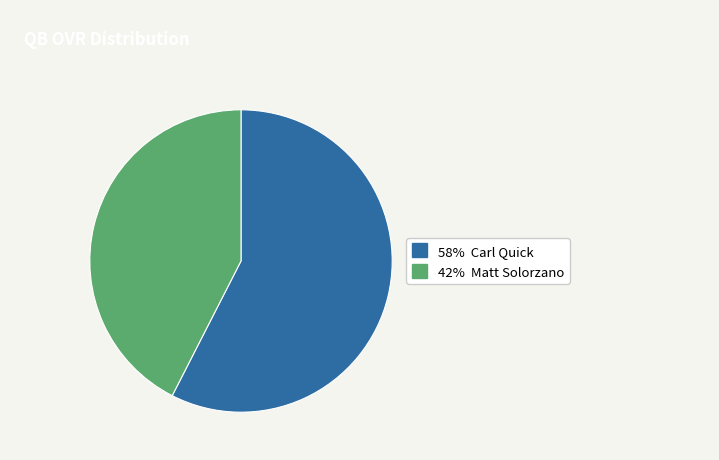

How many slices are in this pie chart?

2